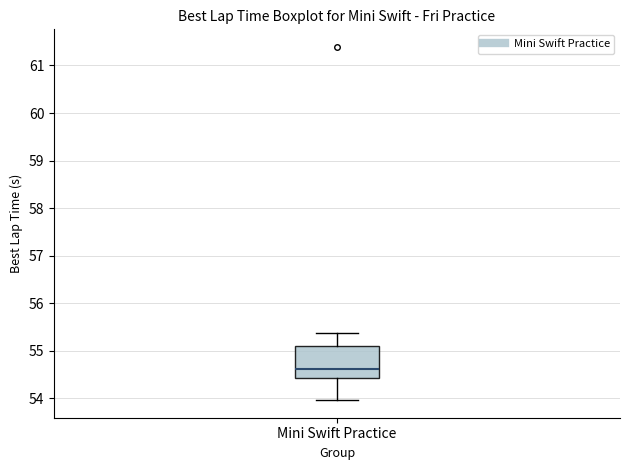

Read this box plot against the y-axis: the position of the median line, the range covered by the box, and the ends of both whiskers. The values are not printed on the chart, so give them approximately, as read against the axis.

median 54.6, box 54.4 to 55.1, whiskers 54.0 to 55.4